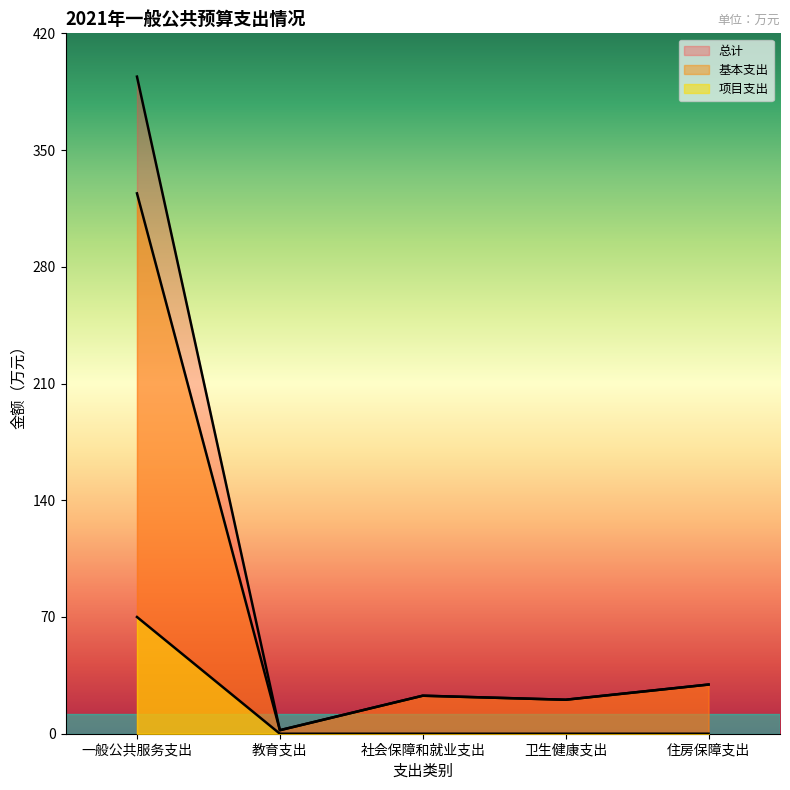

Does the chart display data point markers on the line(s)?

No